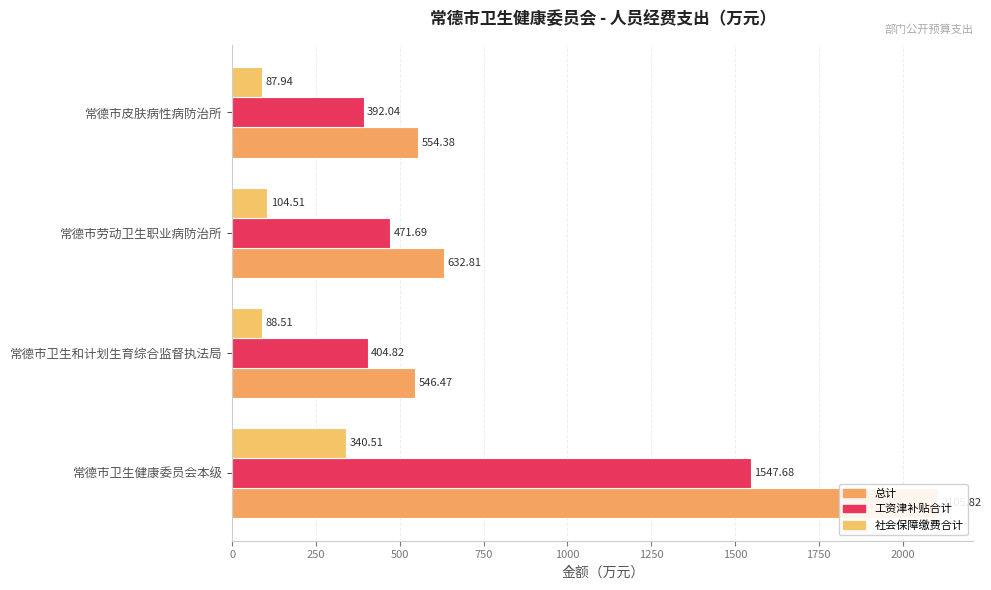

How many bars are there in each group?

3